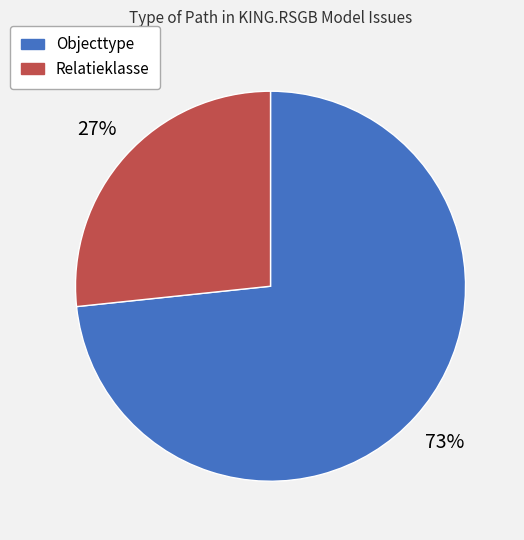

To the nearest percent, what is the average slice percentage?

50%